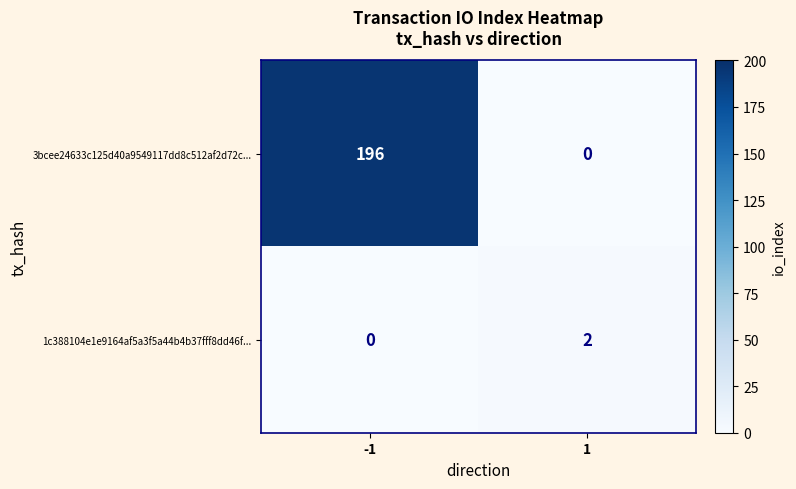

Between -1 and 1, which series saw the biggest shift?

3bcee24633c125d40a9549117dd8c512af2d72c...